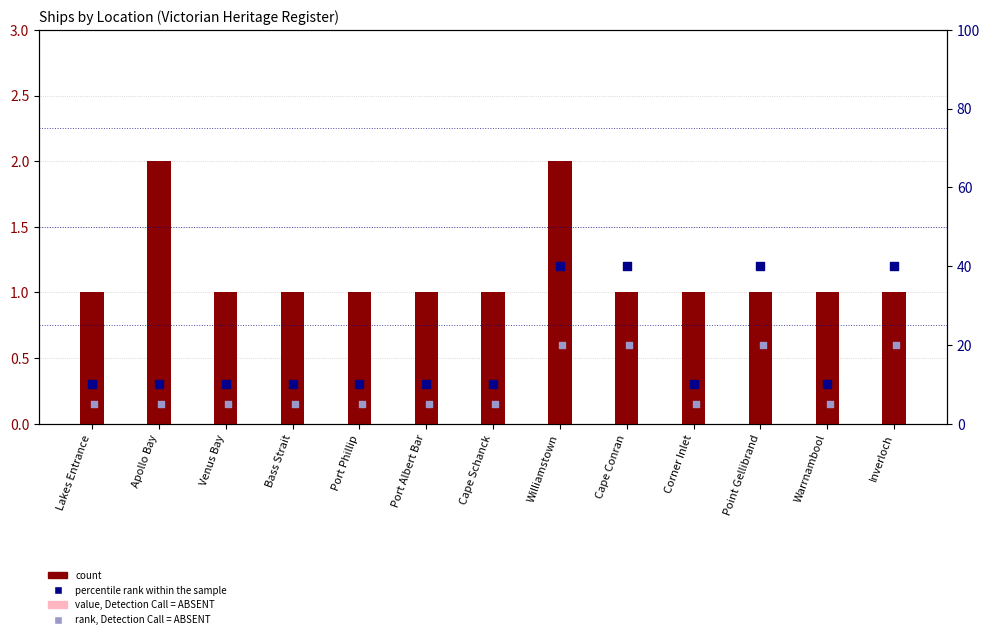

Which series has the largest Y range (max minus min)?

percentile rank within the sample